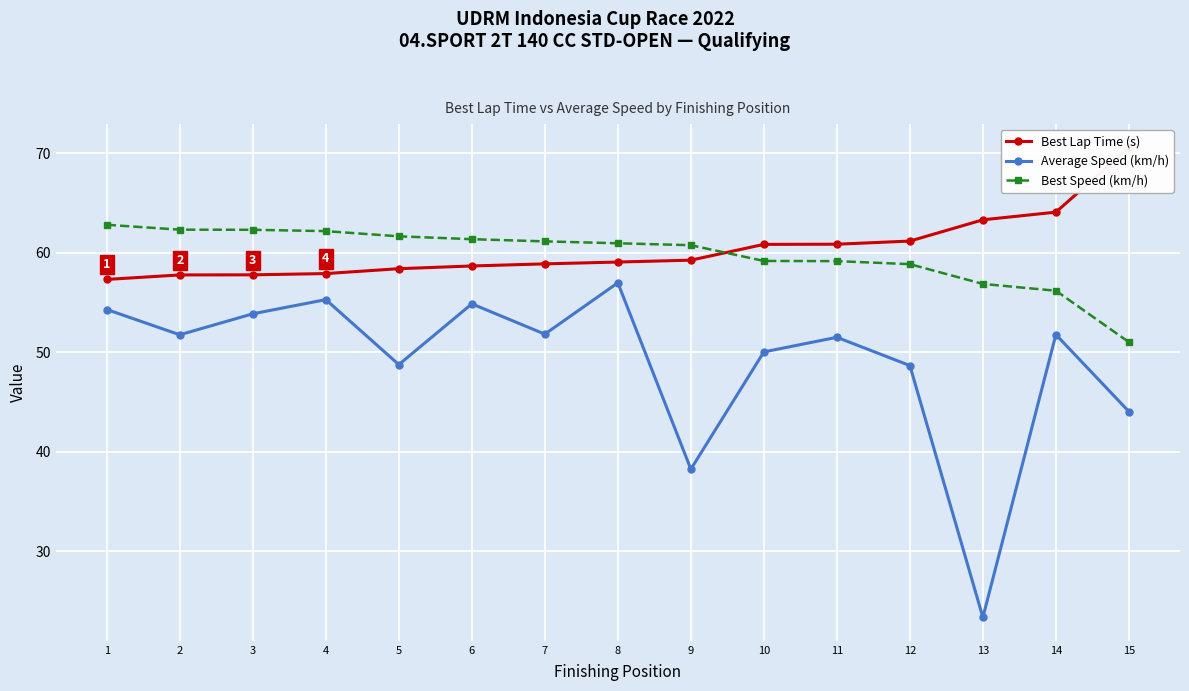

List the labels in order of Best Speed (km/h) value, largest first.

1, 2, 3, 4, 5, 6, 7, 8, 9, 10, 11, 12, 13, 14, 15